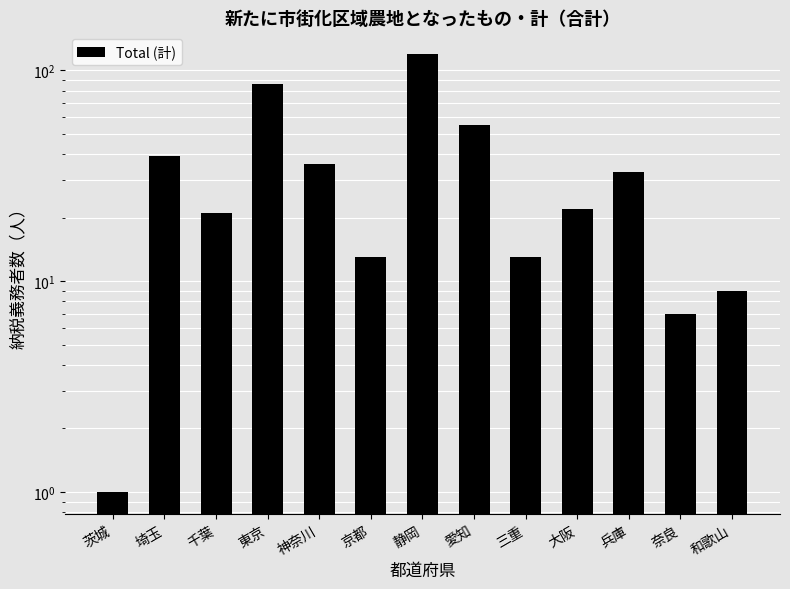

Which category has the lowest value across all series?

茨城